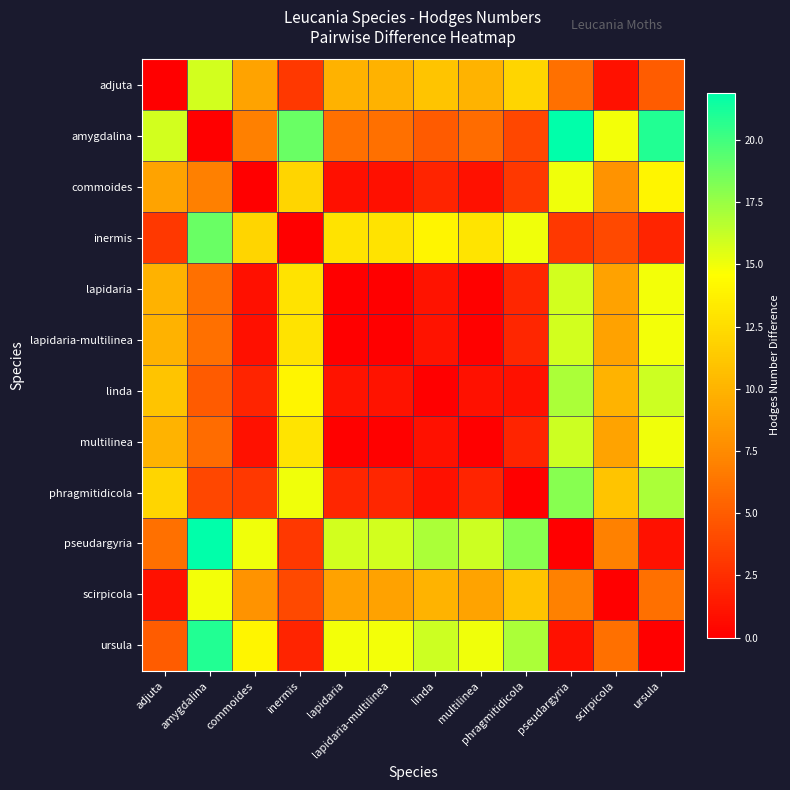

Between pseudargyria and ursula, which is larger?

pseudargyria